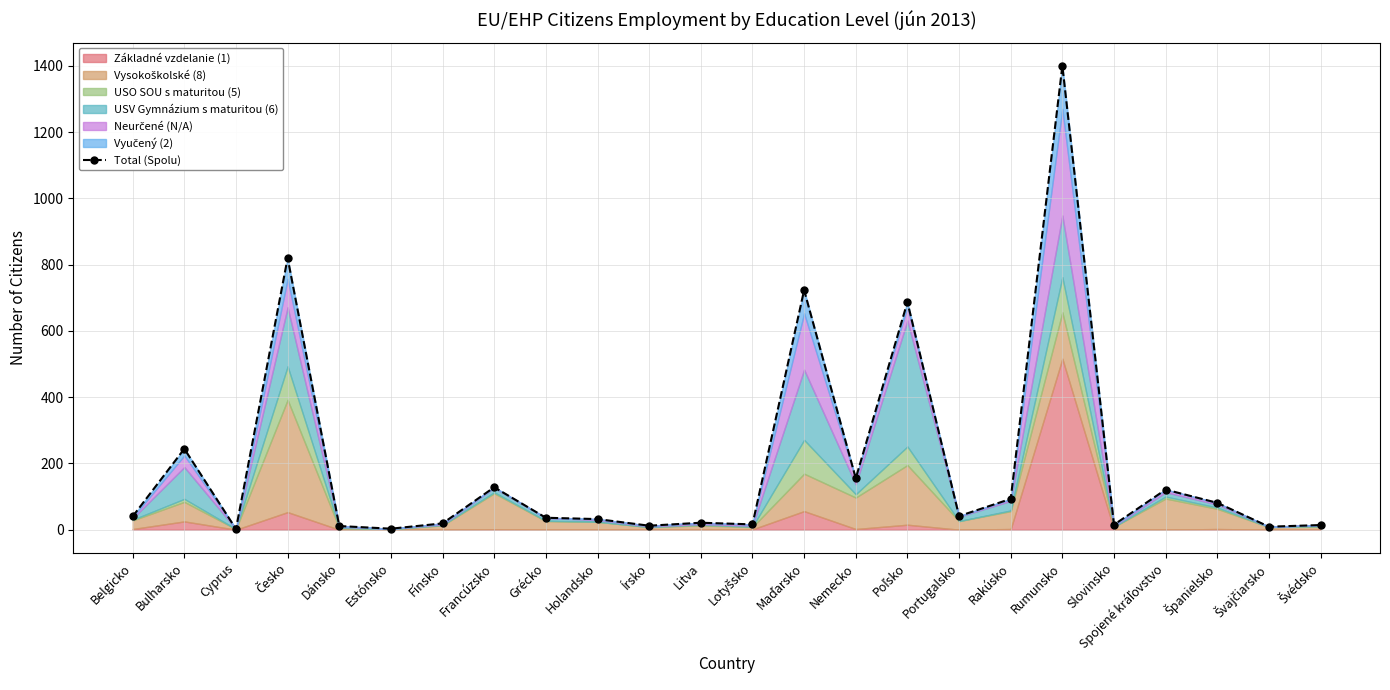

Reading right to left, what are all the values shown in this chart?

14	9	81	121	15	1400	93	41	687	155	723	16	21	12	32	36	128	19	3	11	820	2	244	40